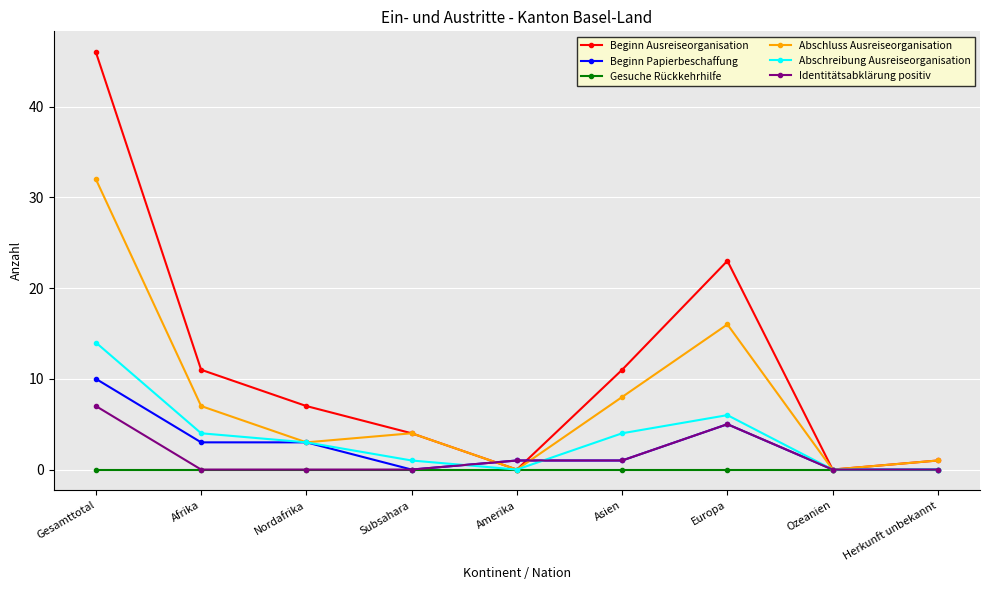

Reading right to left, list all the values displayed in this chart.

Beginn Ausreiseorganisation: Herkunft unbekannt=1	Ozeanien=0	Europa=23	Asien=11	Amerika=0	Subsahara=4	Nordafrika=7	Afrika=11	Gesamttotal=46
Beginn Papierbeschaffung: Herkunft unbekannt=0	Ozeanien=0	Europa=5	Asien=1	Amerika=1	Subsahara=0	Nordafrika=3	Afrika=3	Gesamttotal=10
Gesuche Rückkehrhilfe: Herkunft unbekannt=0	Ozeanien=0	Europa=0	Asien=0	Amerika=0	Subsahara=0	Nordafrika=0	Afrika=0	Gesamttotal=0
Abschluss Ausreiseorganisation: Herkunft unbekannt=1	Ozeanien=0	Europa=16	Asien=8	Amerika=0	Subsahara=4	Nordafrika=3	Afrika=7	Gesamttotal=32
Abschreibung Ausreiseorganisation: Herkunft unbekannt=0	Ozeanien=0	Europa=6	Asien=4	Amerika=0	Subsahara=1	Nordafrika=3	Afrika=4	Gesamttotal=14
Identitätsabklärung positiv: Herkunft unbekannt=0	Ozeanien=0	Europa=5	Asien=1	Amerika=1	Subsahara=0	Nordafrika=0	Afrika=0	Gesamttotal=7